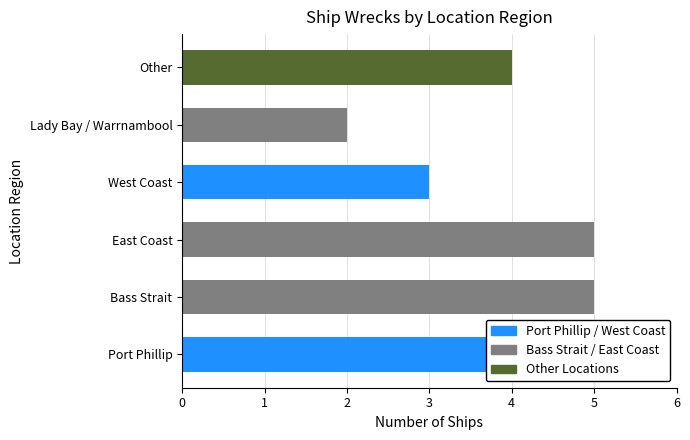

Reading left to right, extract all data points from this chart.

Port Phillip=5	Bass Strait=5	East Coast=5	West Coast=3	Lady Bay / Warrnambool=2	Other=4